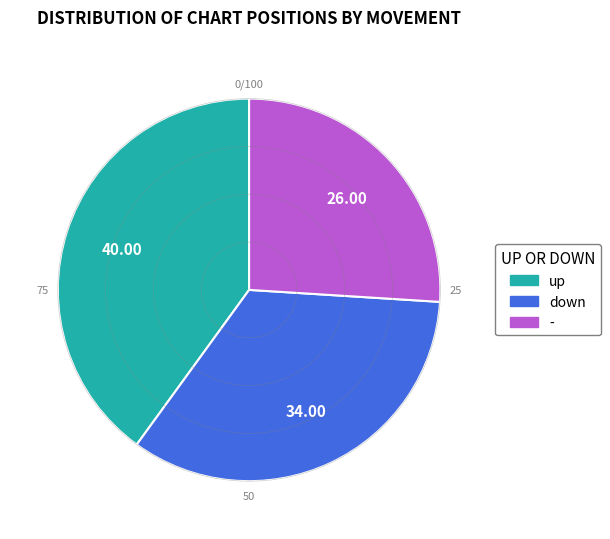

Is there a majority slice in this chart?

No